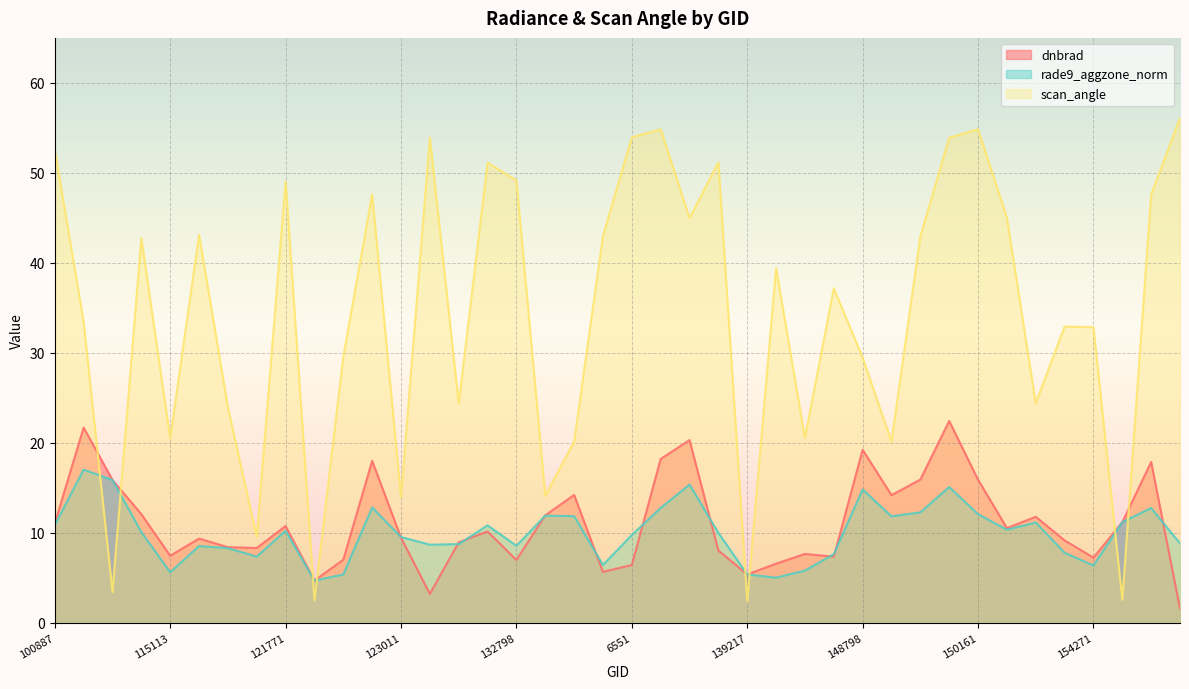

Which has a higher value, 121771 or 150348?

121771